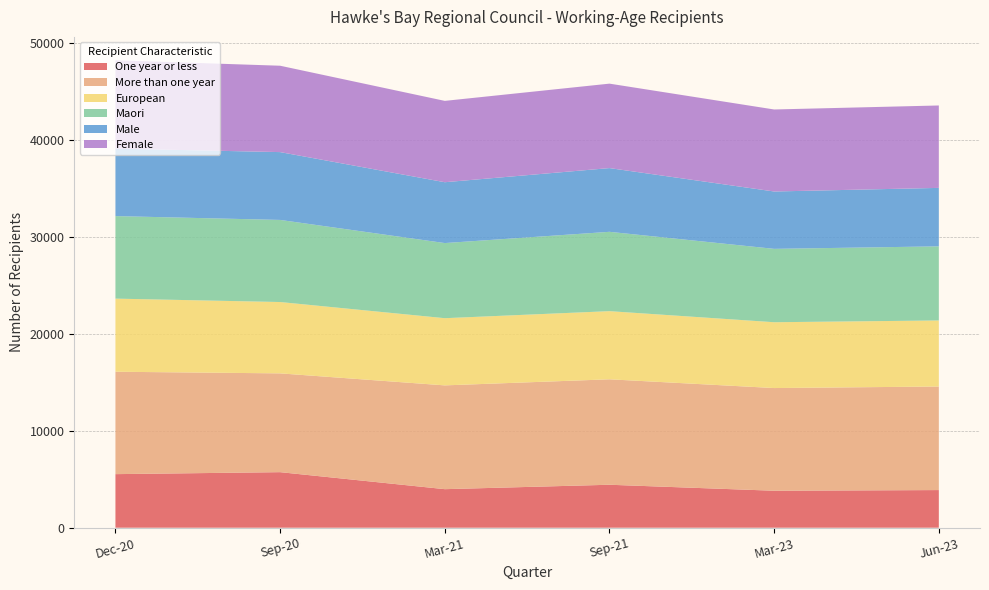

Reading left to right, list all the values displayed in this chart.

One year or less: Dec-20=5529	Sep-20=5733	Mar-21=3978	Sep-21=4434	Mar-23=3816	Jun-23=3885
More than one year: Dec-20=10566	Sep-20=10194	Mar-21=10710	Sep-21=10881	Mar-23=10596	Jun-23=10686
European: Dec-20=7545	Sep-20=7362	Mar-21=6933	Sep-21=7032	Mar-23=6792	Jun-23=6816
Maori: Dec-20=8517	Sep-20=8472	Mar-21=7752	Sep-21=8187	Mar-23=7572	Jun-23=7647
Male: Dec-20=6963	Sep-20=6999	Mar-21=6279	Sep-21=6576	Mar-23=5919	Jun-23=6033
Female: Dec-20=9117	Sep-20=8913	Mar-21=8394	Sep-21=8715	Mar-23=8463	Jun-23=8505